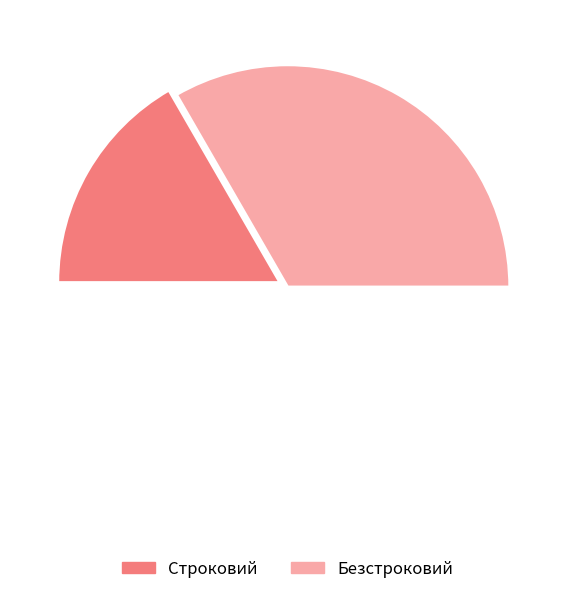

To the nearest percent, what is the combined percentage of Строковий and Безстроковий?

100%